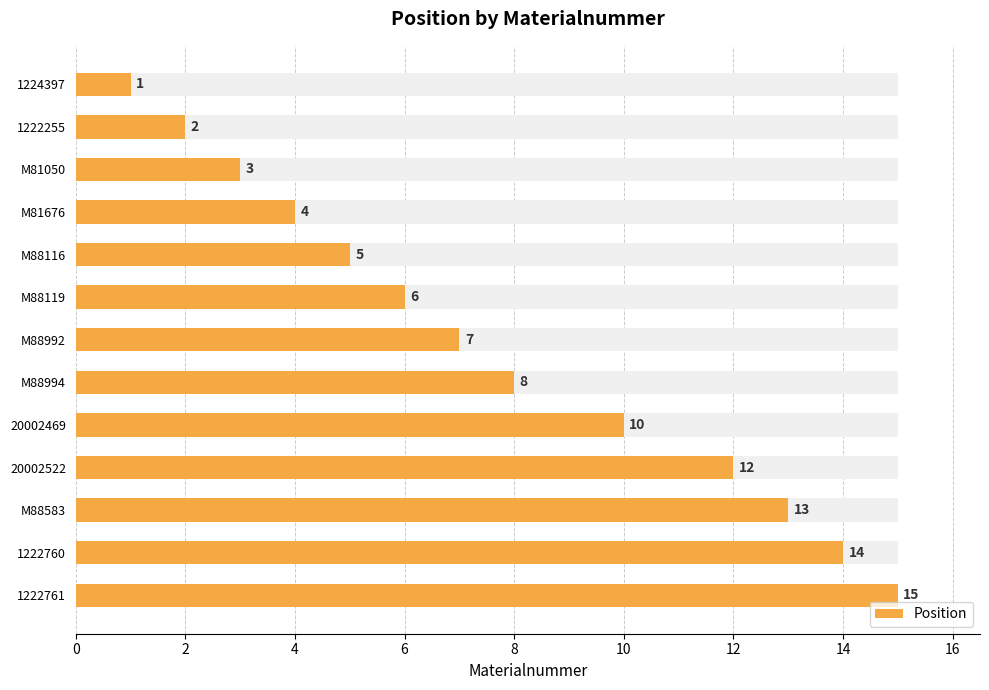

Between 11 and 0, which is larger?

11